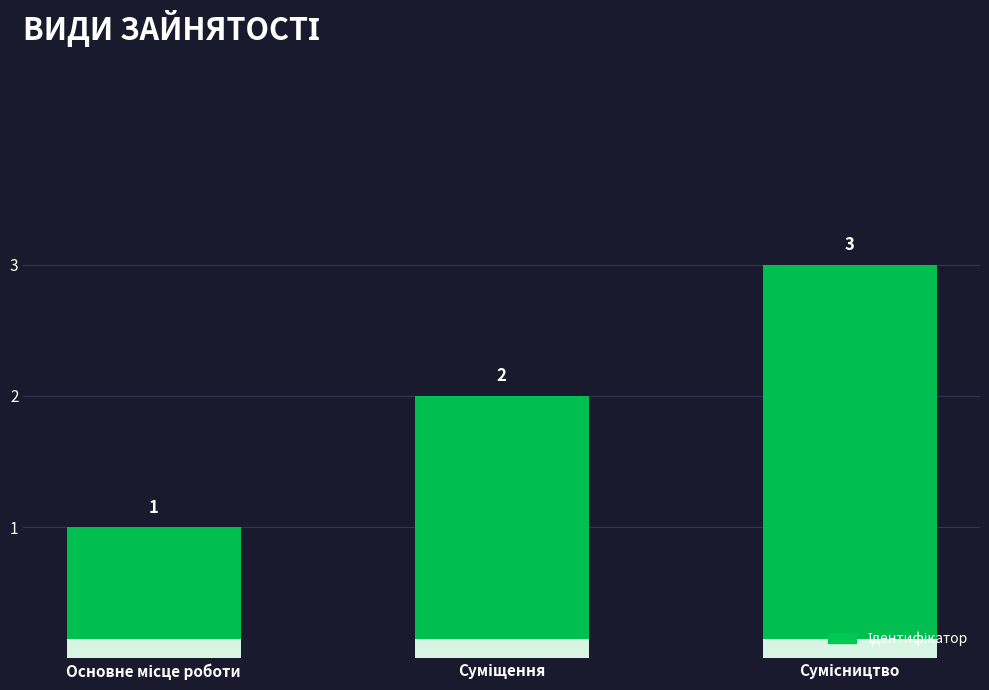

Rank the categories by value from highest to lowest.

Сумісництво, Суміщення, Основне місце роботи